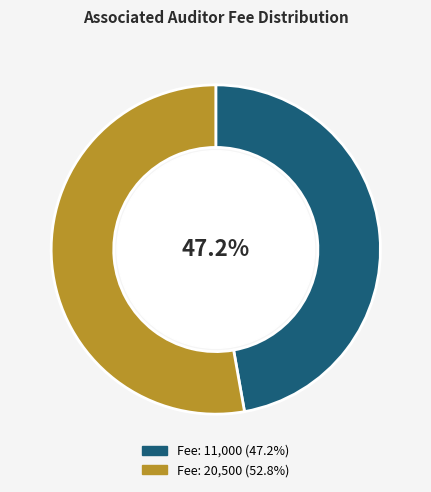

How many segments does this pie chart have?

2